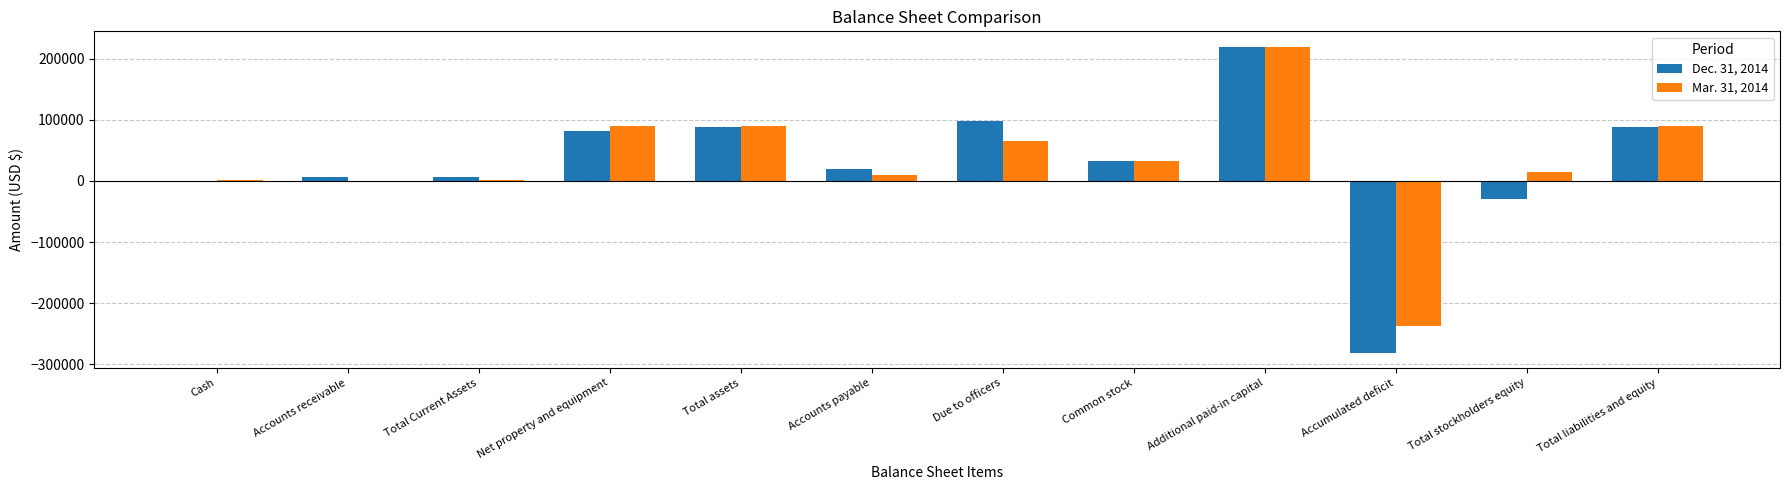

Which series has the largest range (max minus min)?

Dec. 31, 2014